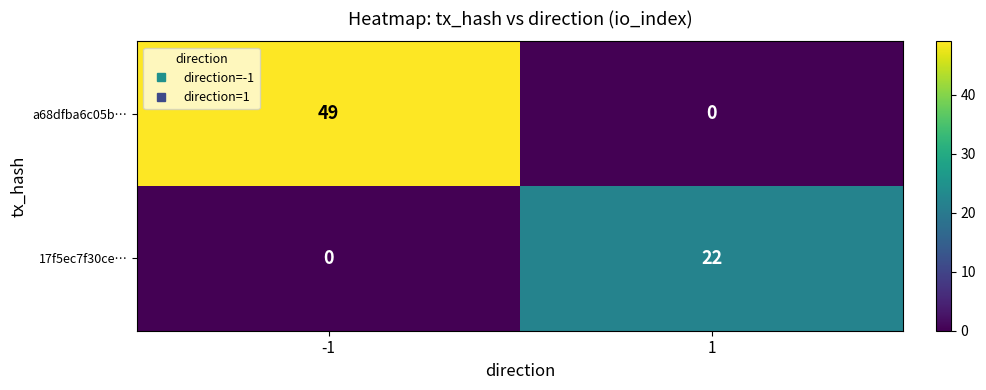

Reading left to right, list all the values displayed in this chart.

a68dfba6c05b…: 49	0
17f5ec7f30ce…: 0	22